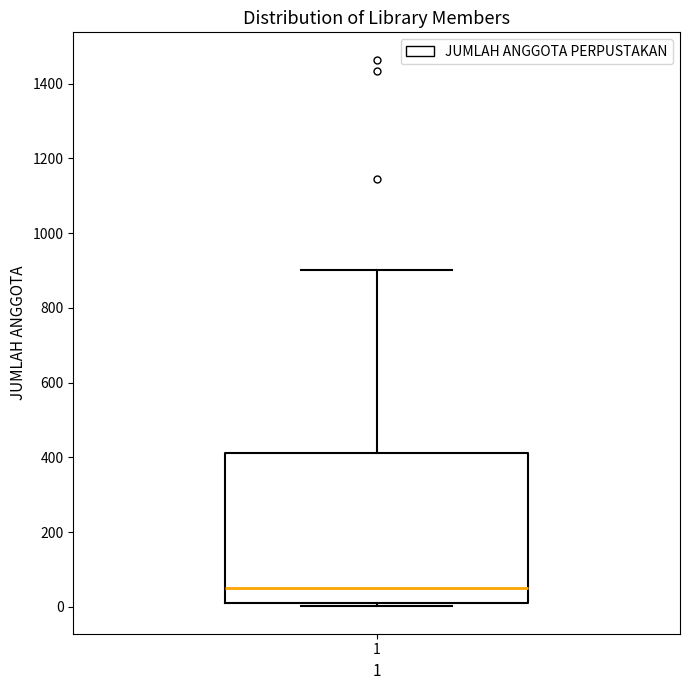

Read this box plot against the y-axis: the position of the median line, the range covered by the box, and the ends of both whiskers. The values are not printed on the chart, so give them approximately, as read against the axis.

median 40, box 20 to 420, whiskers 0 to 900